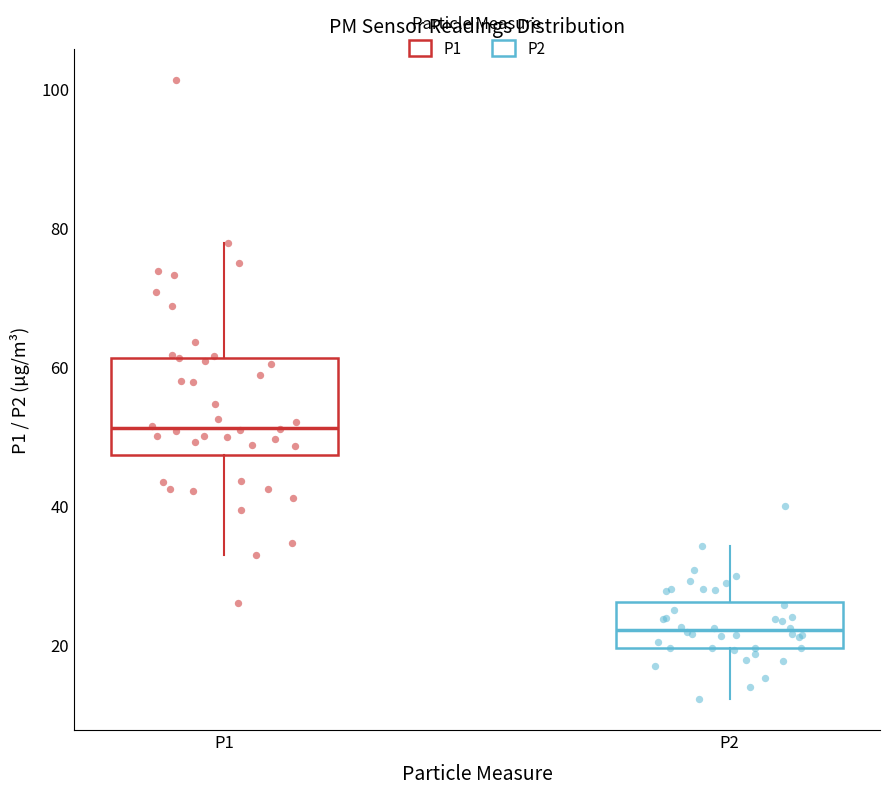

Reading left to right, transcribe this box plot: for each box, give where its median line is, the range the box spans, and where its two whiskers end, as read against the y-axis. The values are not printed on the chart, so give them approximately, as read against the axis.

P1: median 52, box 48 to 62, whiskers 32 to 78
P2: median 22, box 20 to 26, whiskers 12 to 34